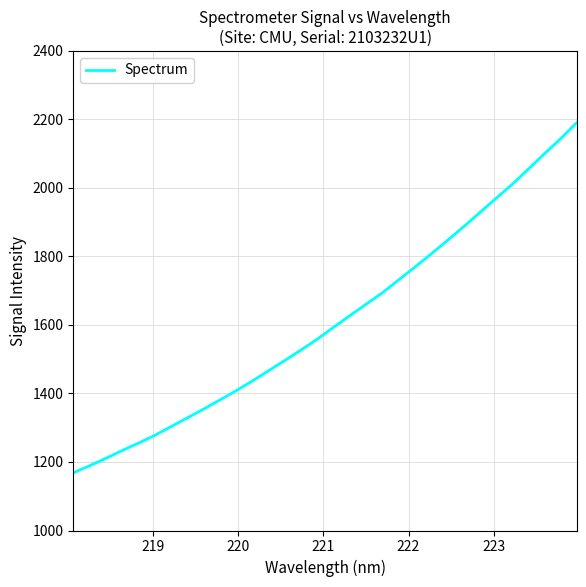

What is the maximum value shown in the chart?

2191.3